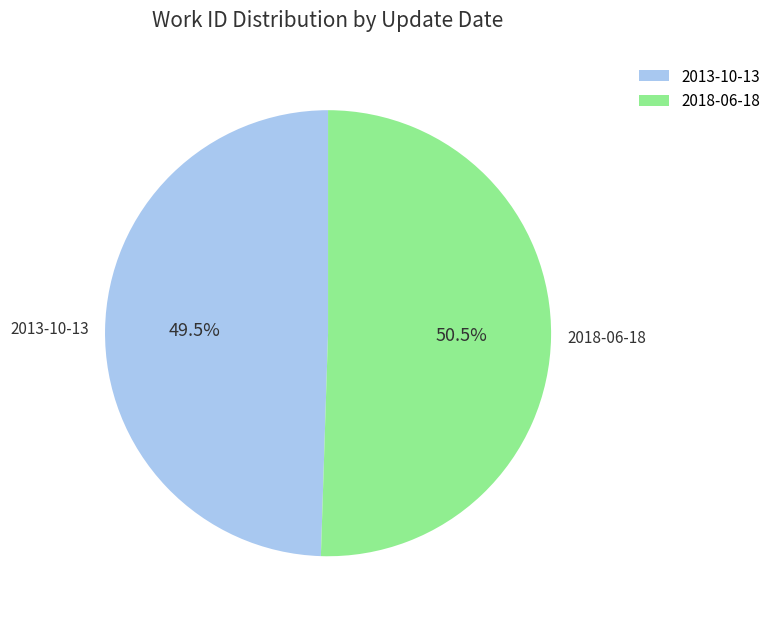

What percentage do 2018-06-18 and 2013-10-13 together represent?

100.0%